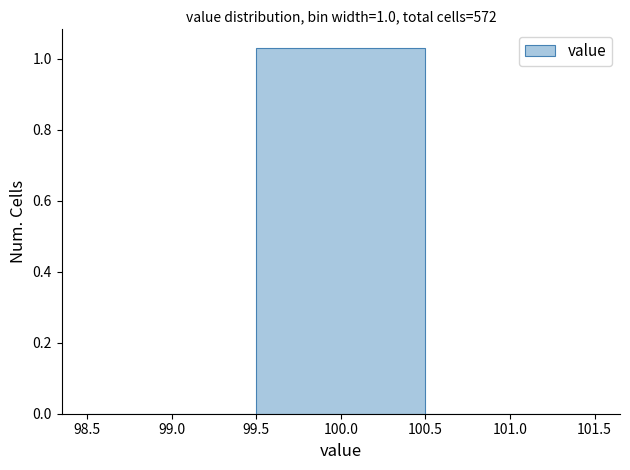

Which range on the x-axis has the tallest bar?

99.5 to 100.5